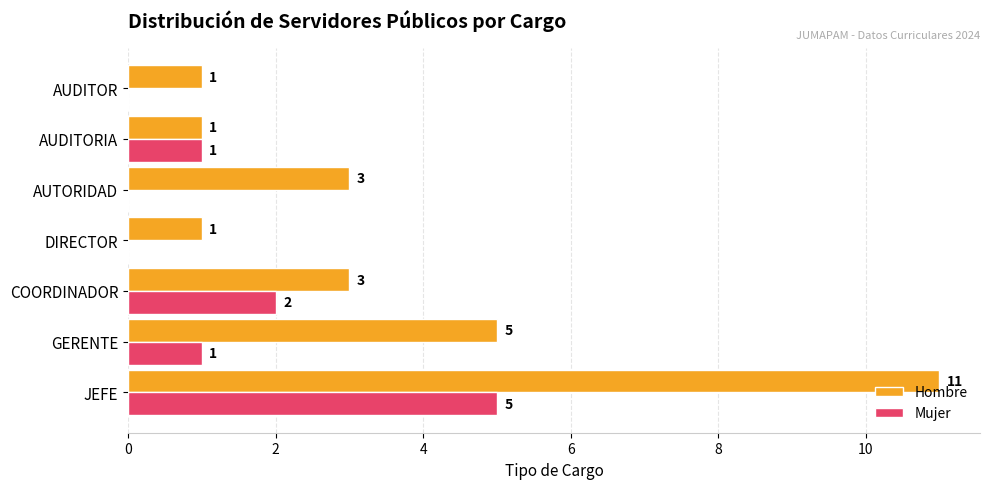

What is the total value across all series at AUTORIDAD?

3